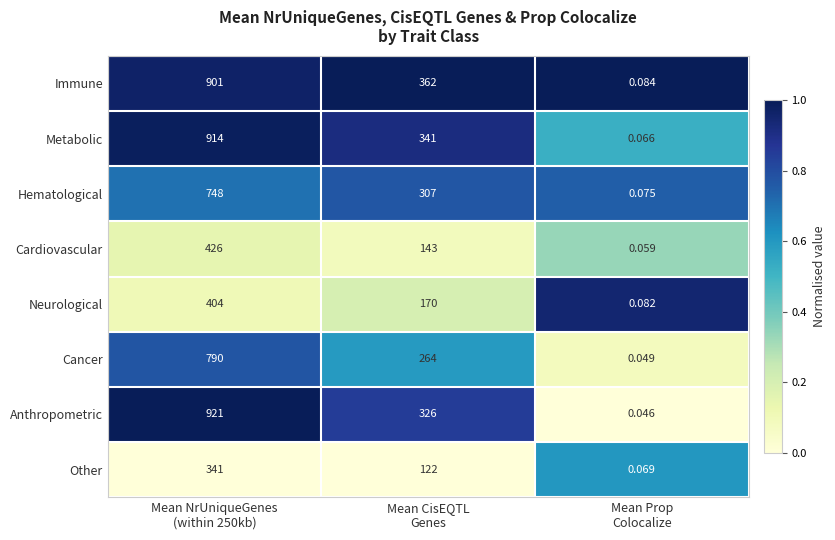

Which series has the largest total across all categories?

Immune